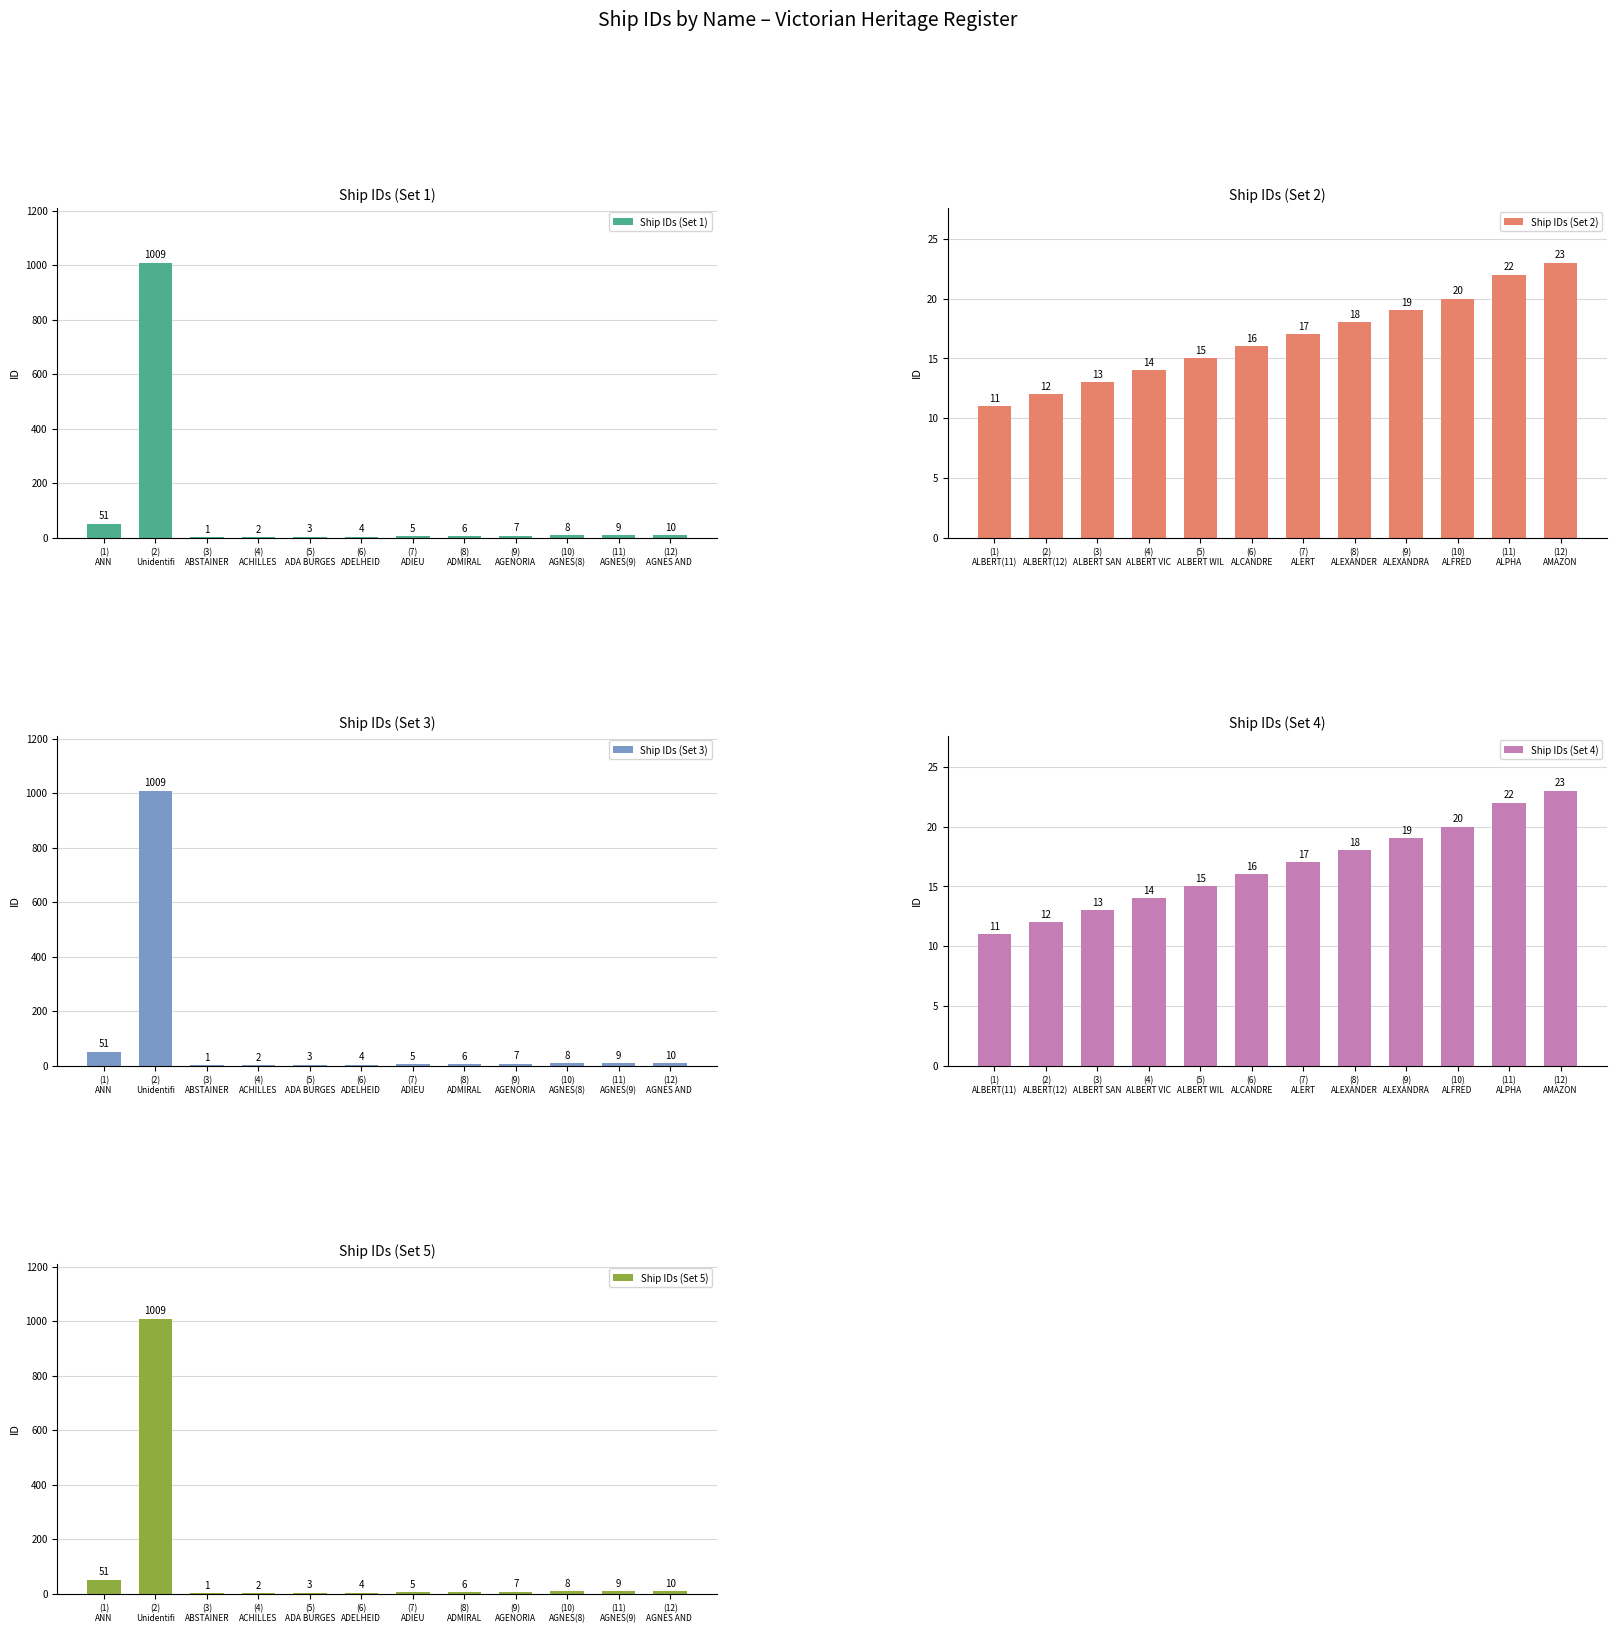

At how many categories does at least one series exceed 336?

1